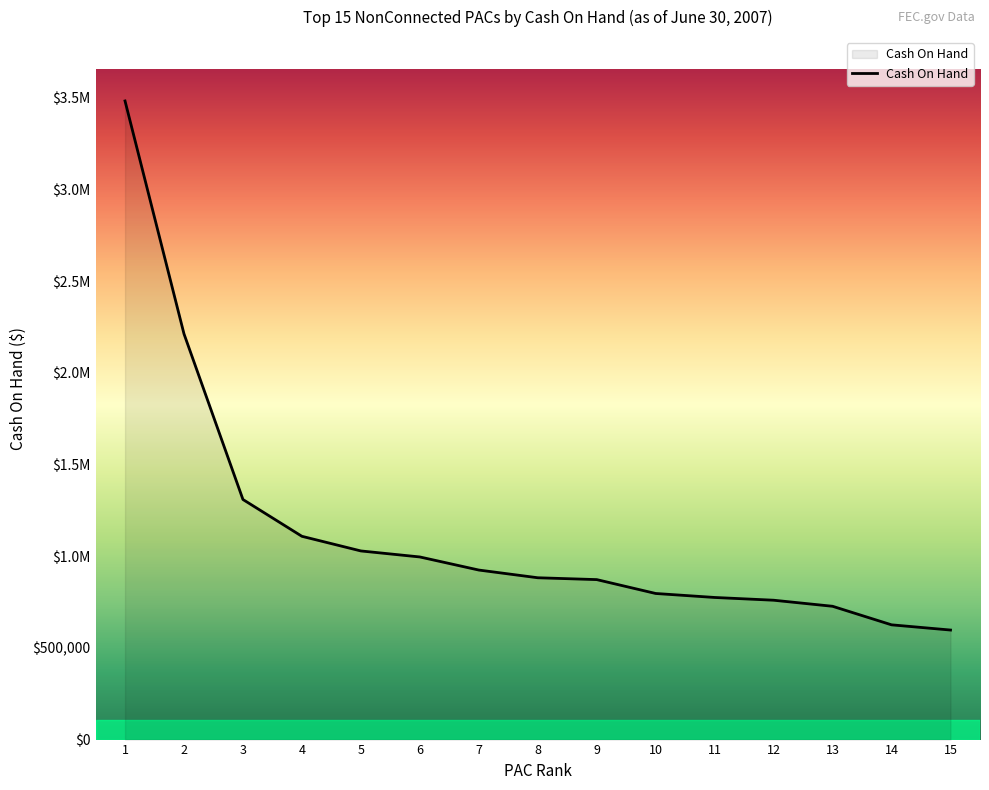

Is this an area chart (filled region under the line)?

Yes